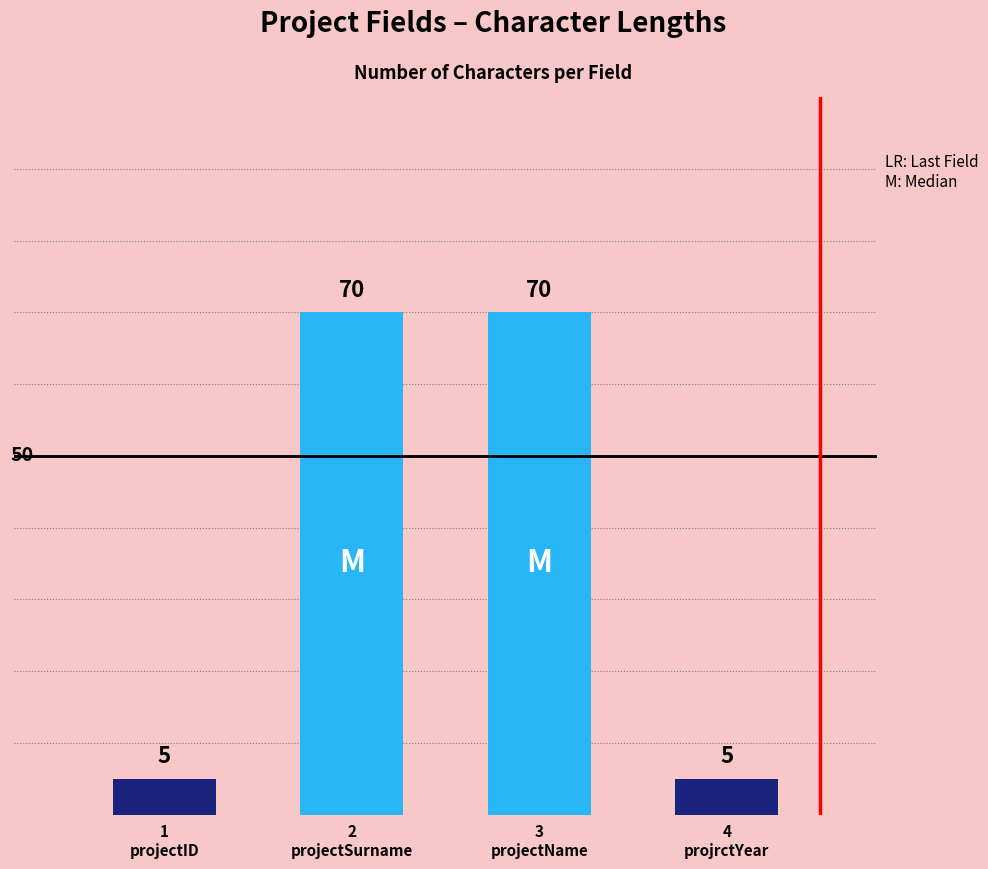

What is the ratio of the value at 4
projrctYear to the value at 3
projectName?

0.1